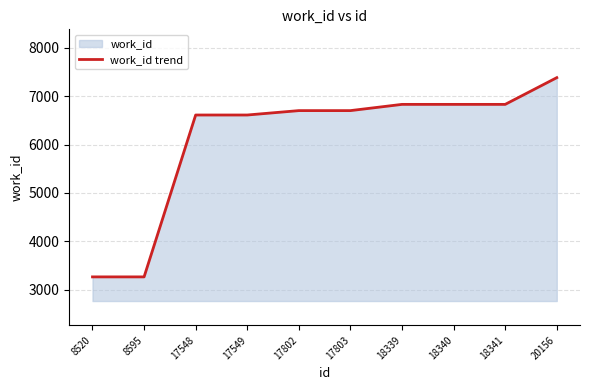

Reading left to right, list all the values displayed in this chart.

3262	3262	6612	6612	6703	6703	6832	6832	6832	7385